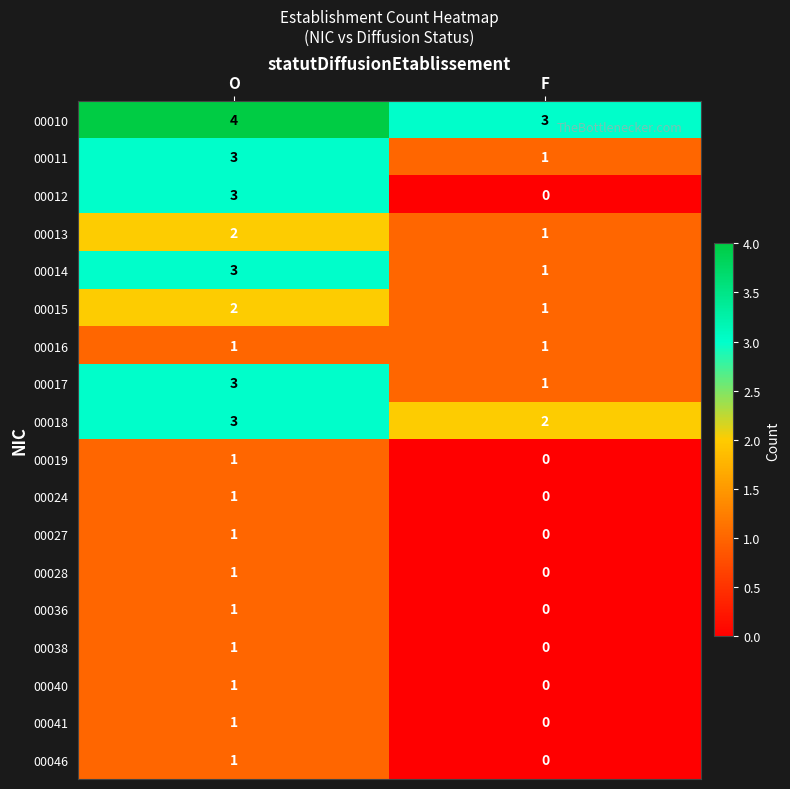

The 00012 series shows 1 at O. True or false?

False